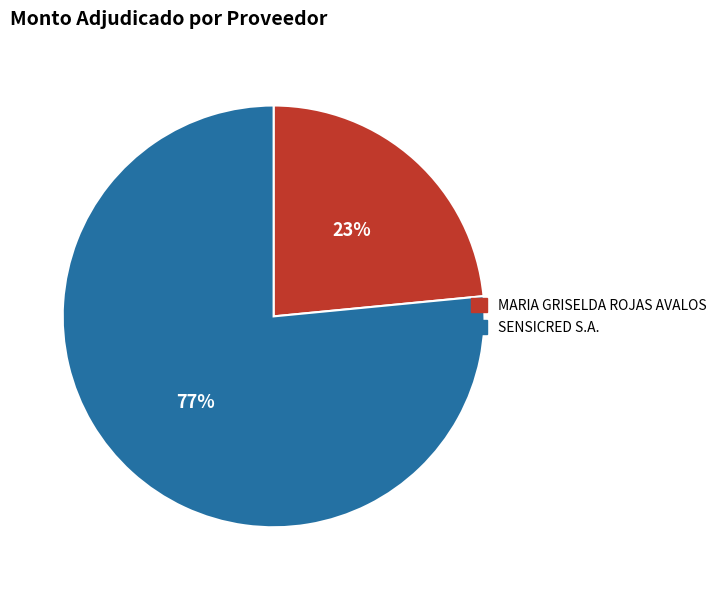

Between SENSICRED S.A. and MARIA GRISELDA ROJAS AVALOS, which is larger?

SENSICRED S.A.